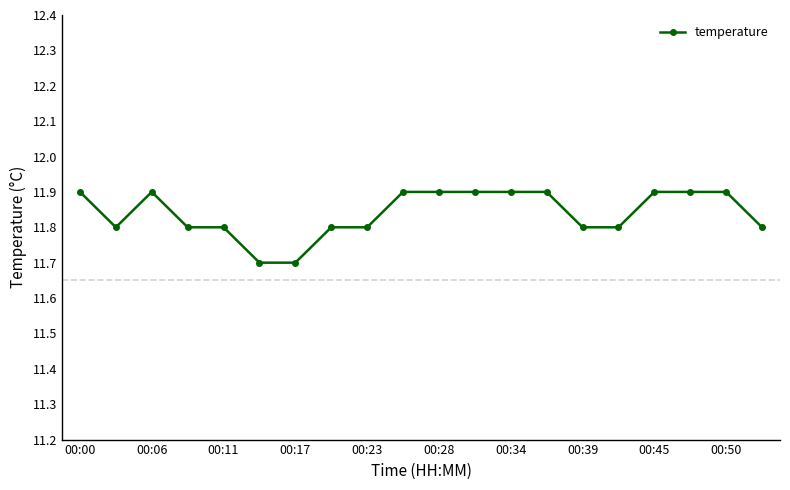

How many series are shown in this chart?

1